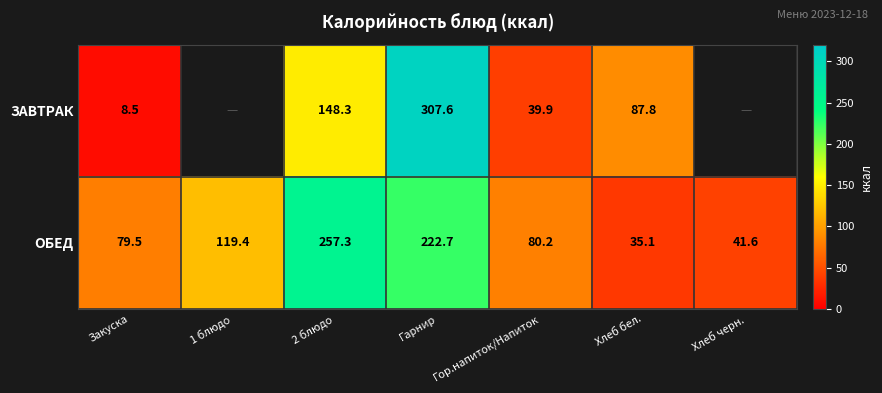

Rank the series at 2 блюдо from highest to lowest value.

ОБЕД, ЗАВТРАК